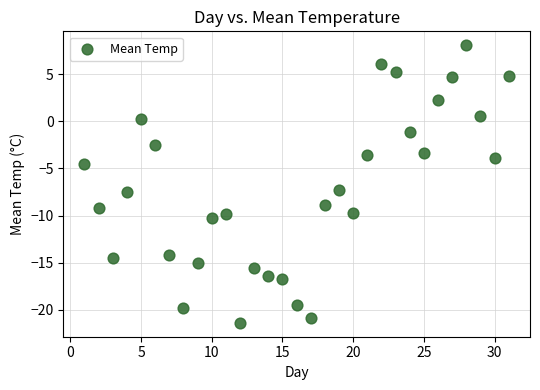

What is the range of Y values (max minus min)?

29.5